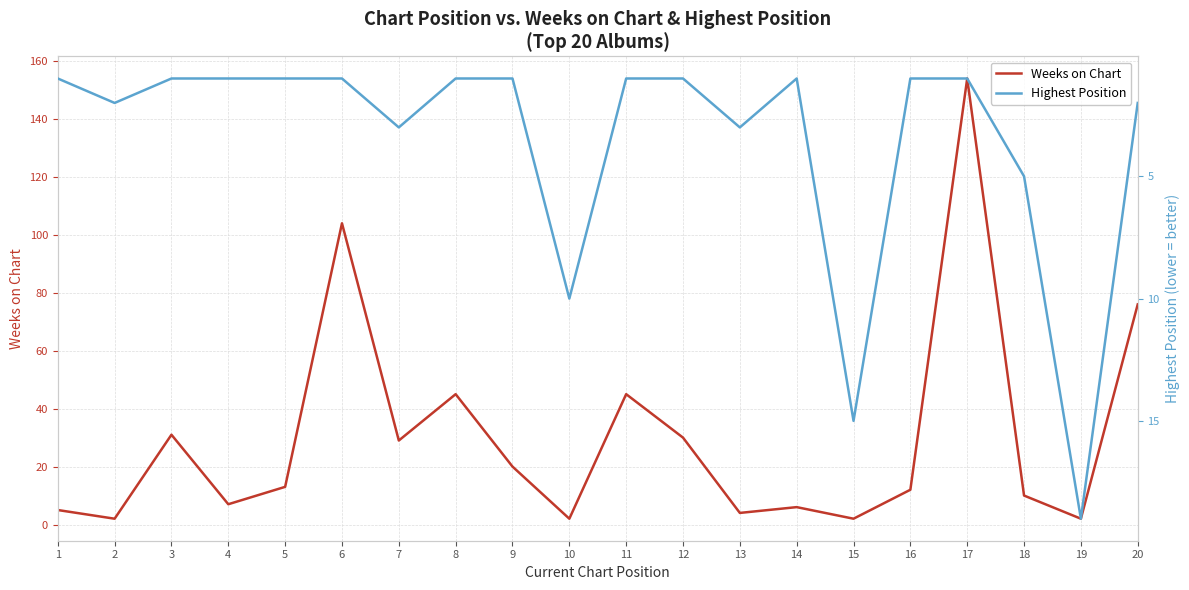

What is the maximum value shown in the chart?

154